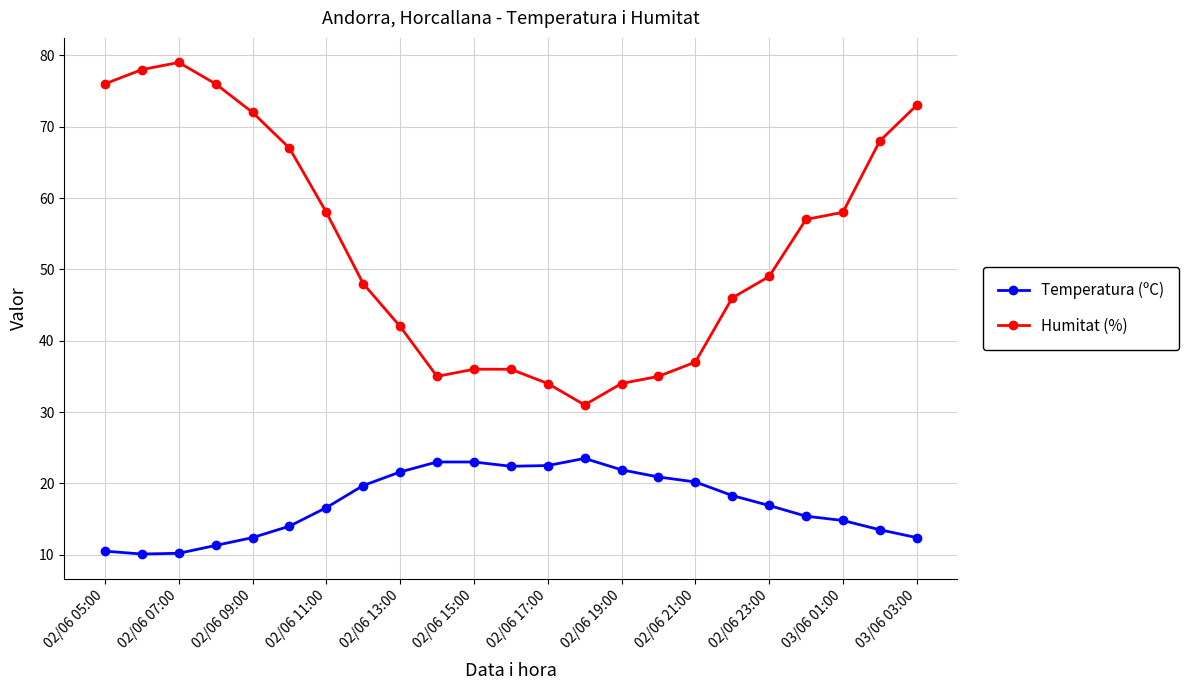

Which series has the largest total across all categories?

Humitat (%)